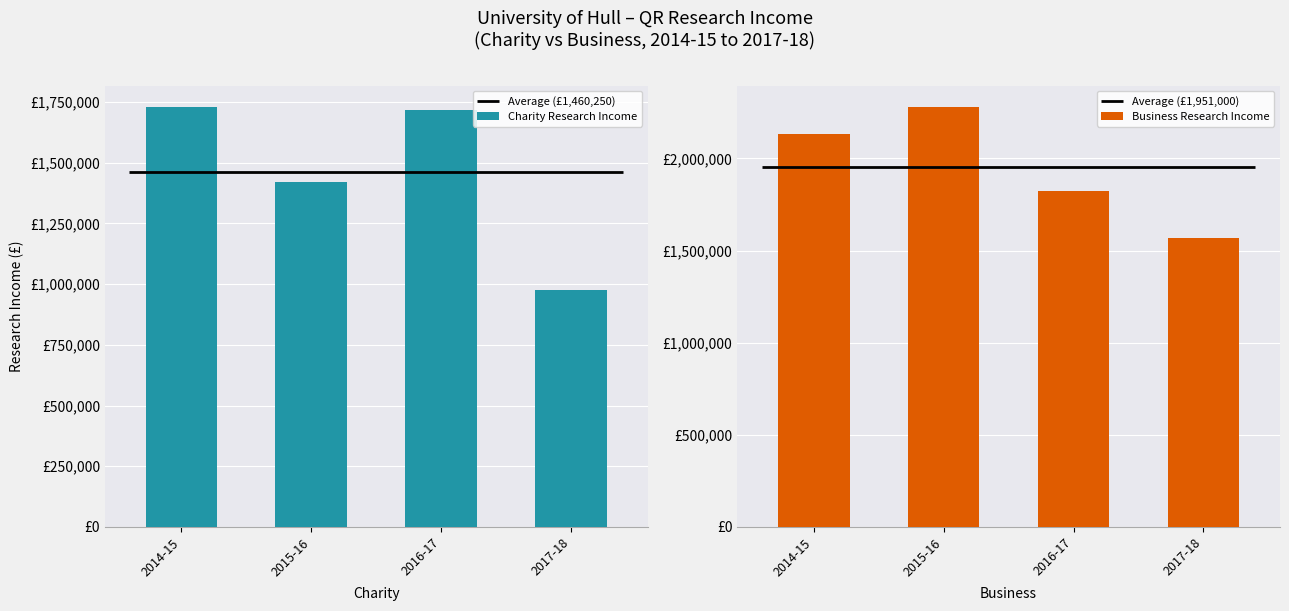

Does the chart contain any negative values?

No